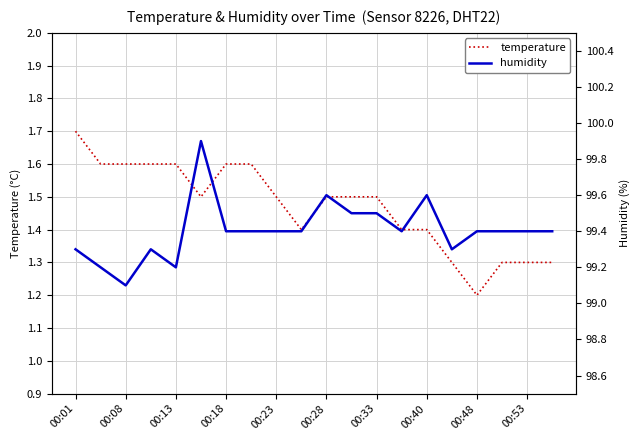

What is the greatest value displayed?

99.9